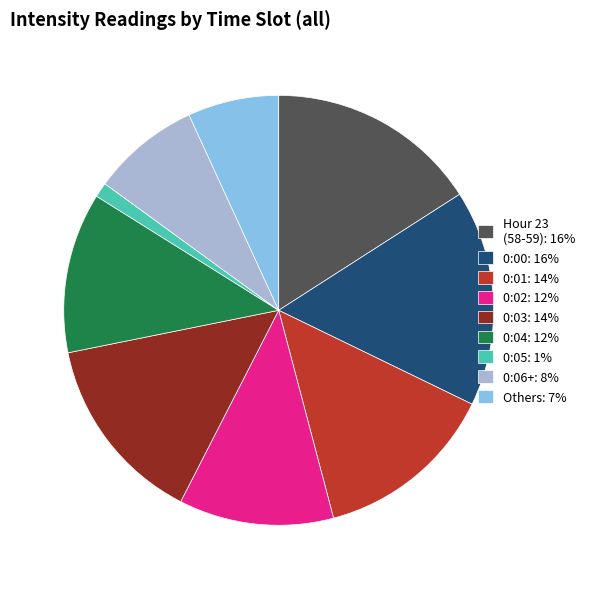

True or false: 0:05: 1% accounts for 1% of the total.

True